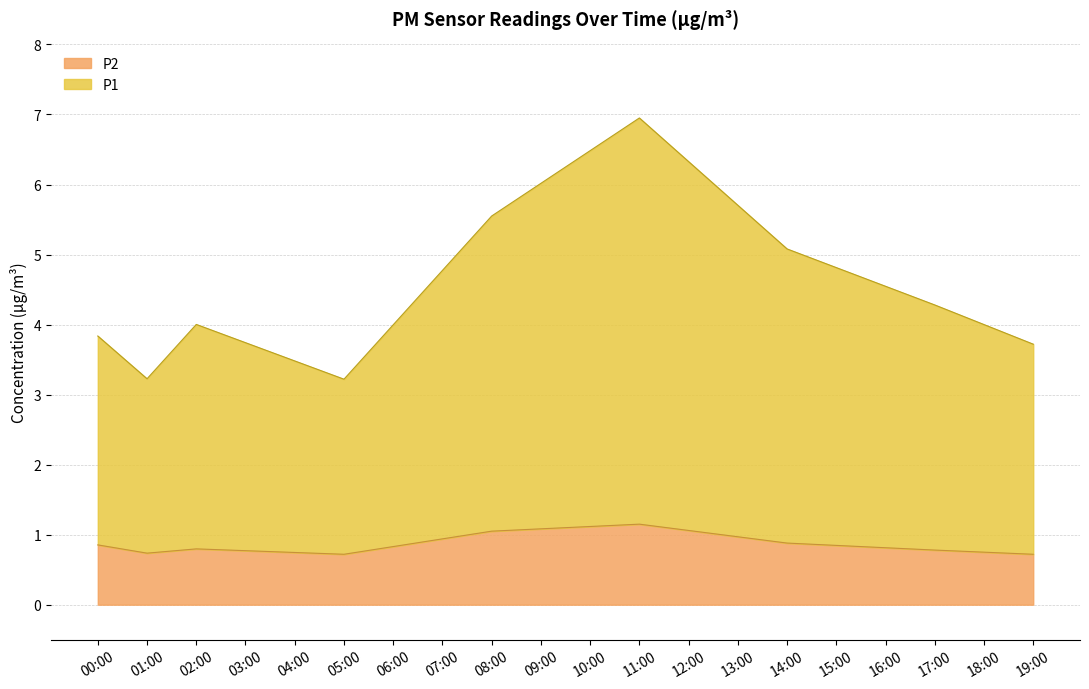

What is the difference between the second highest and second lowest values in the P2 series?

0.4